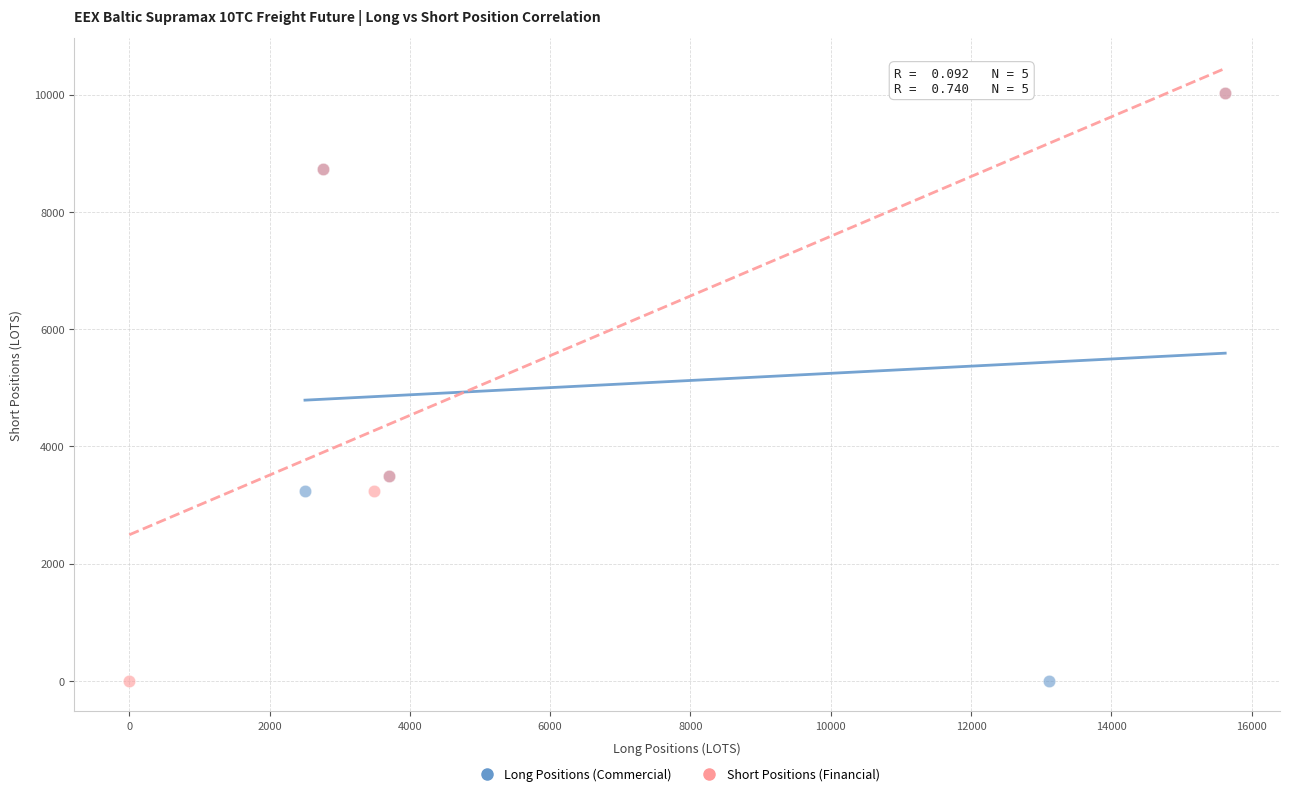

What are all the series names shown in the legend?

Long Positions (Commercial), Short Positions (Financial)